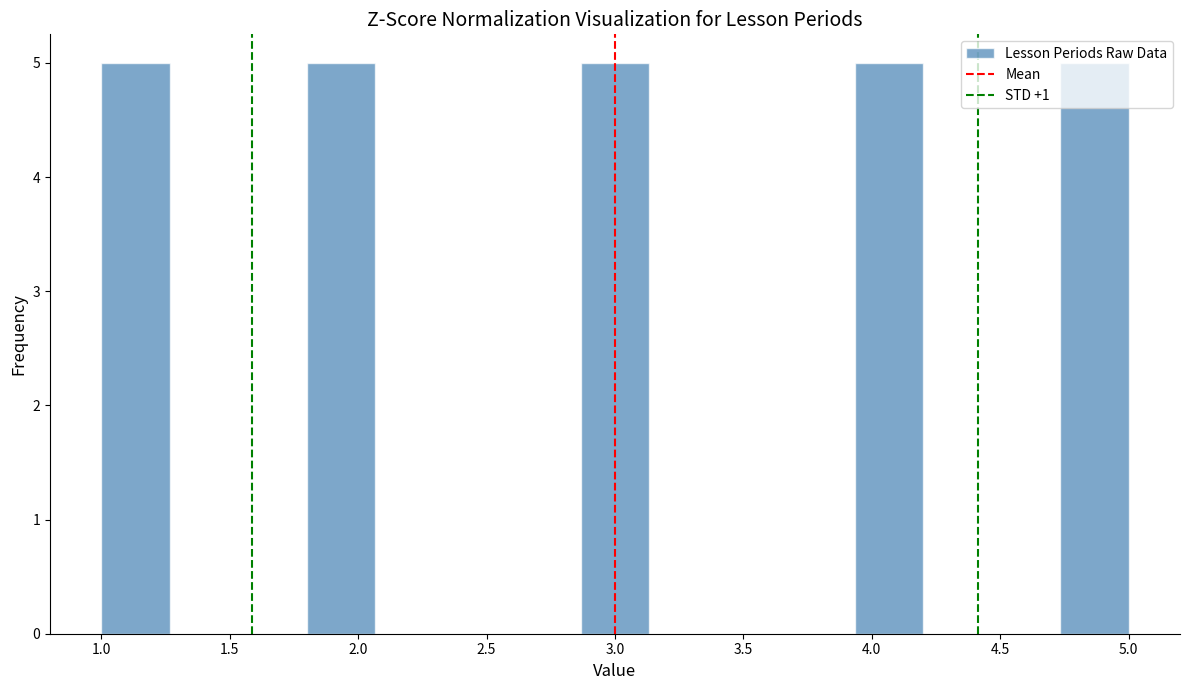

Reading left to right, list every bar in this chart as the range it spans on the x-axis followed by its height. Neither the bar edges nor the heights are printed on the chart, so give them approximately, as read against the axes.

1.00 to 1.25: 5
1.25 to 1.55: 0
1.55 to 1.80: 0
1.80 to 2.05: 5
2.05 to 2.35: 0
2.35 to 2.60: 0
2.60 to 2.85: 0
2.85 to 3.15: 5
3.15 to 3.40: 0
3.40 to 3.65: 0
3.65 to 3.95: 0
3.95 to 4.20: 5
4.20 to 4.45: 0
4.45 to 4.75: 0
4.75 to 5.00: 5